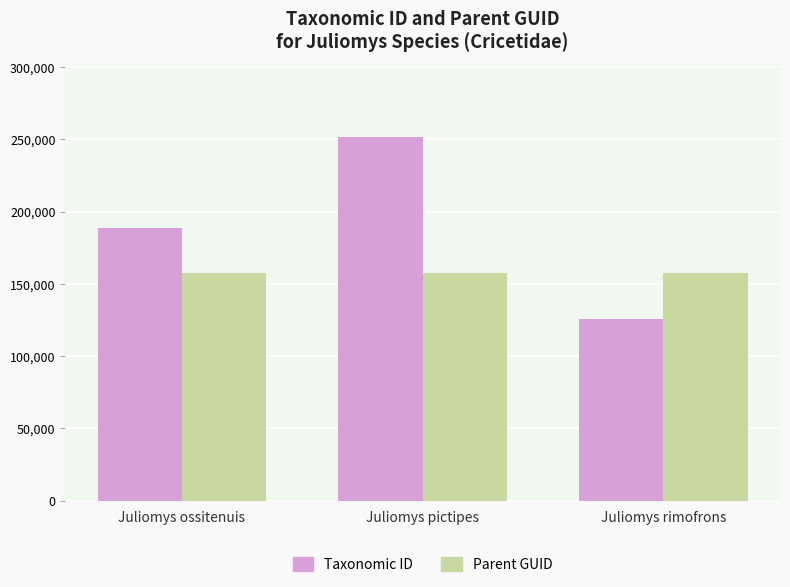

What value does the Parent GUID series have at Juliomys ossitenuis?

157610